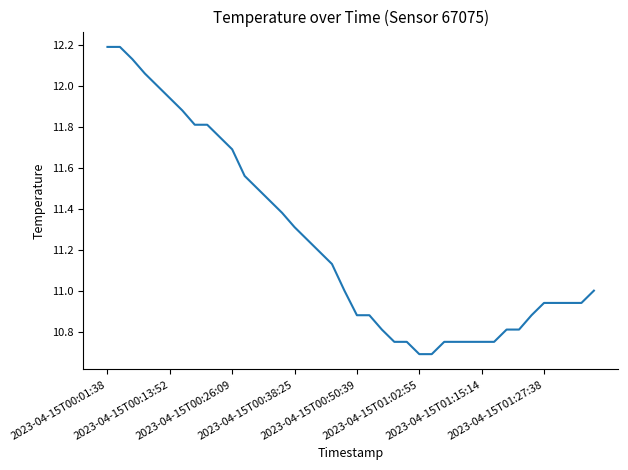

What is the greatest value displayed?

12.2